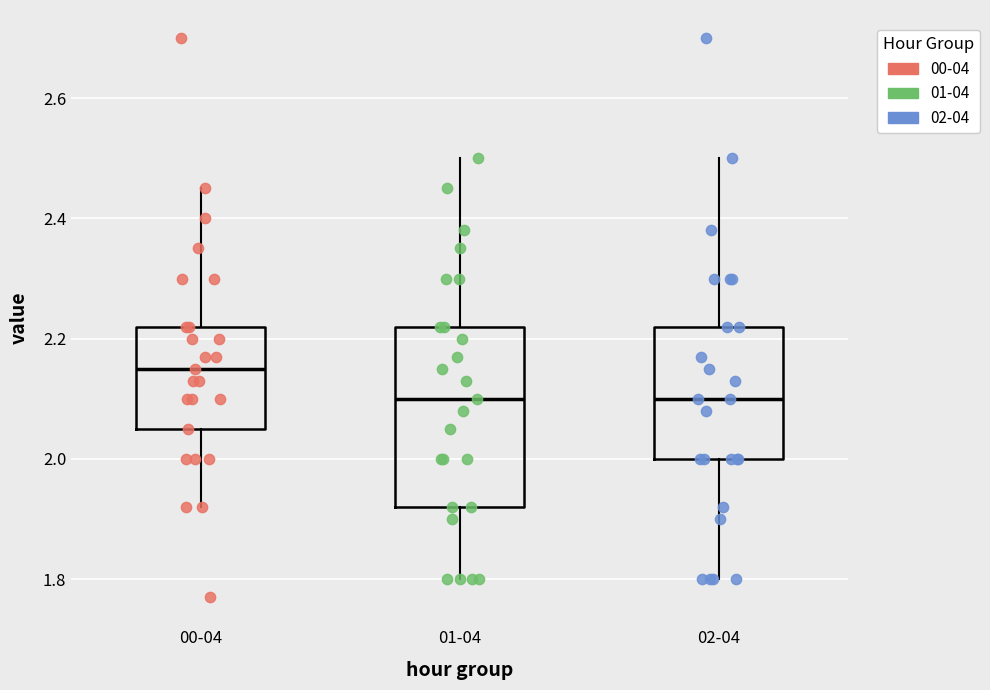

Which box has the highest median line?

00-04